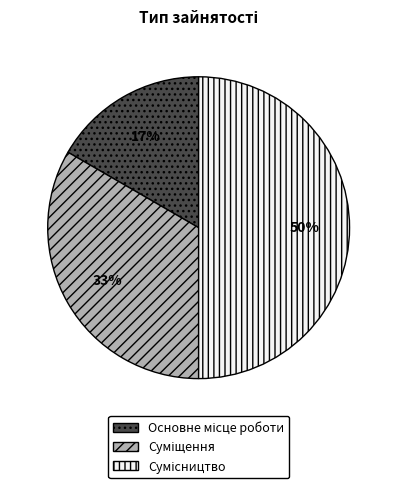

To the nearest percent, what is the difference between the largest and smallest slice percentages?

33%